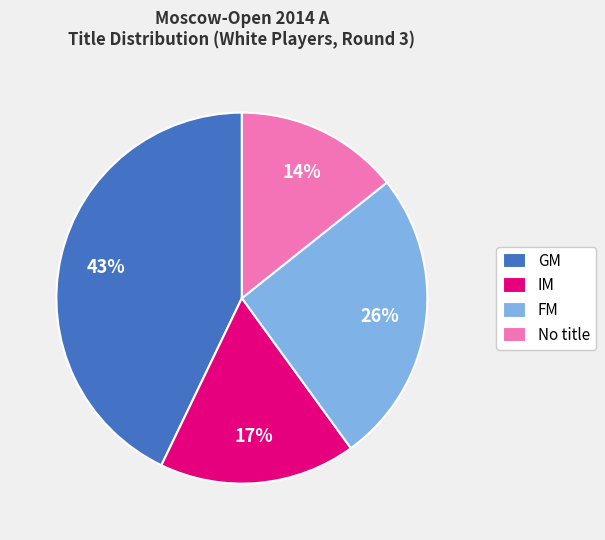

What percentage is the No title slice, to the nearest percent?

14%